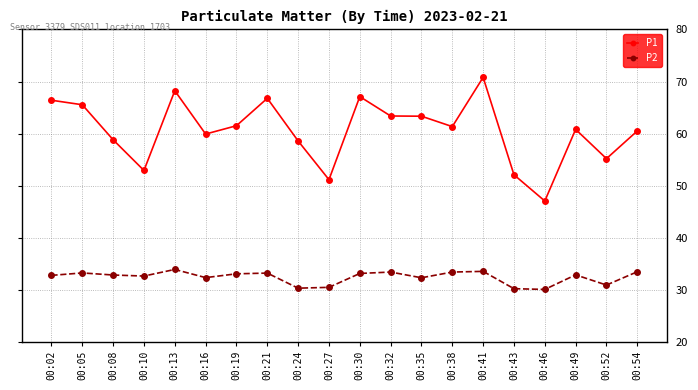

What is the difference between the highest and lowest values at 00:19?

28.5